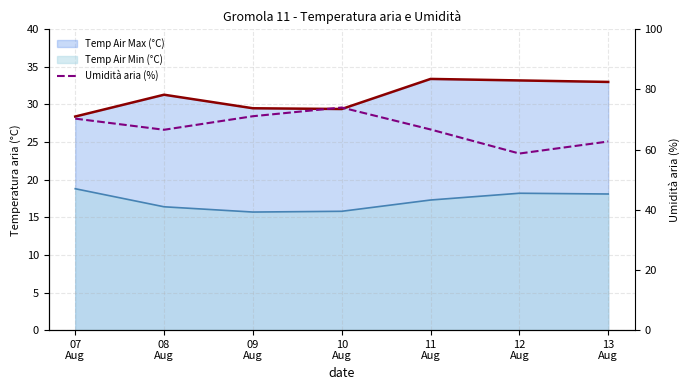

True or false: there are more than 0 points higher than both neighbors.

True